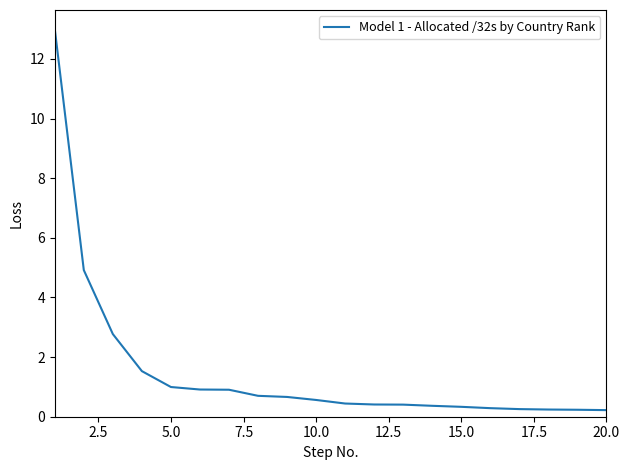

What is the greatest value displayed?

13.0